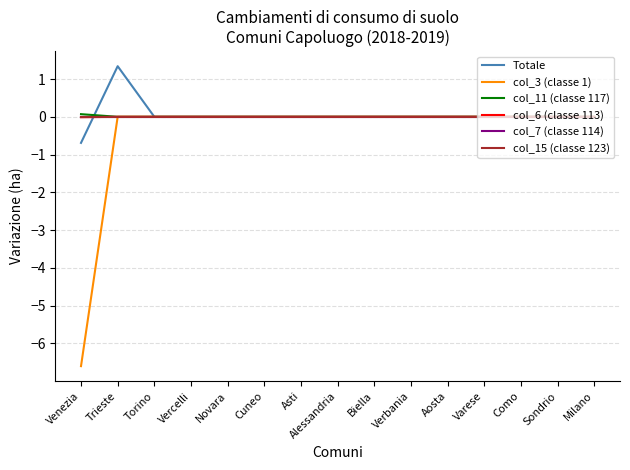

True or false: col_7 (classe 114) and Totale intersect in this chart.

True